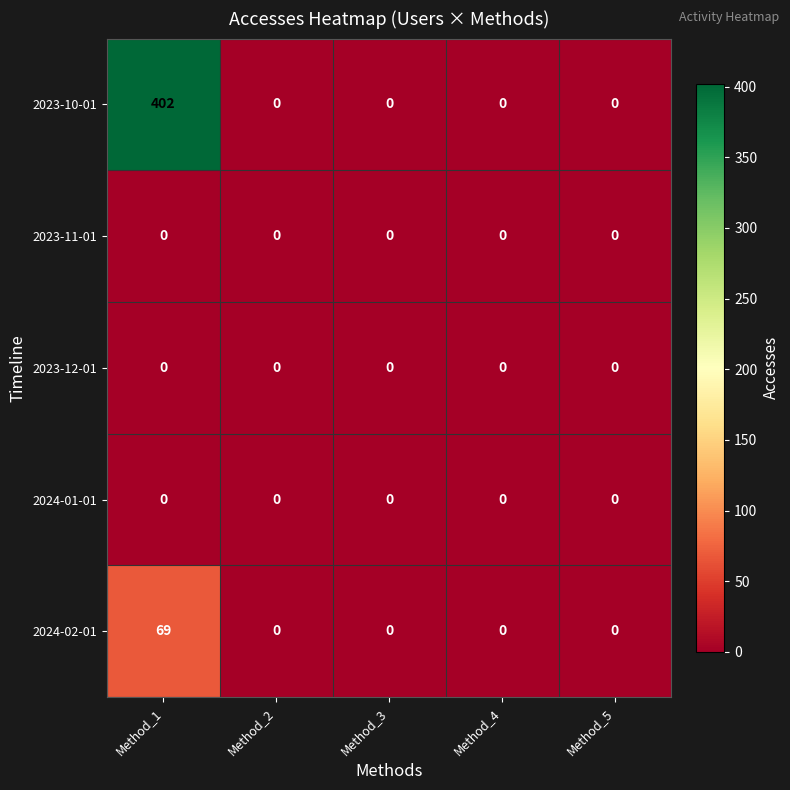

Reading left to right, list all the values displayed in this chart.

2023-10-01: 402	0	0	0	0
2023-11-01: 0	0	0	0	0
2023-12-01: 0	0	0	0	0
2024-01-01: 0	0	0	0	0
2024-02-01: 69	0	0	0	0